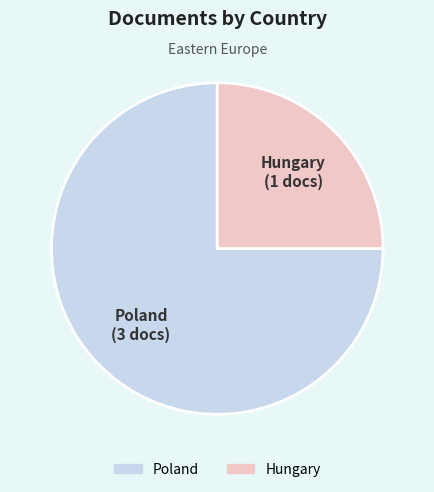

Which category has the smallest portion of the pie?

Hungary